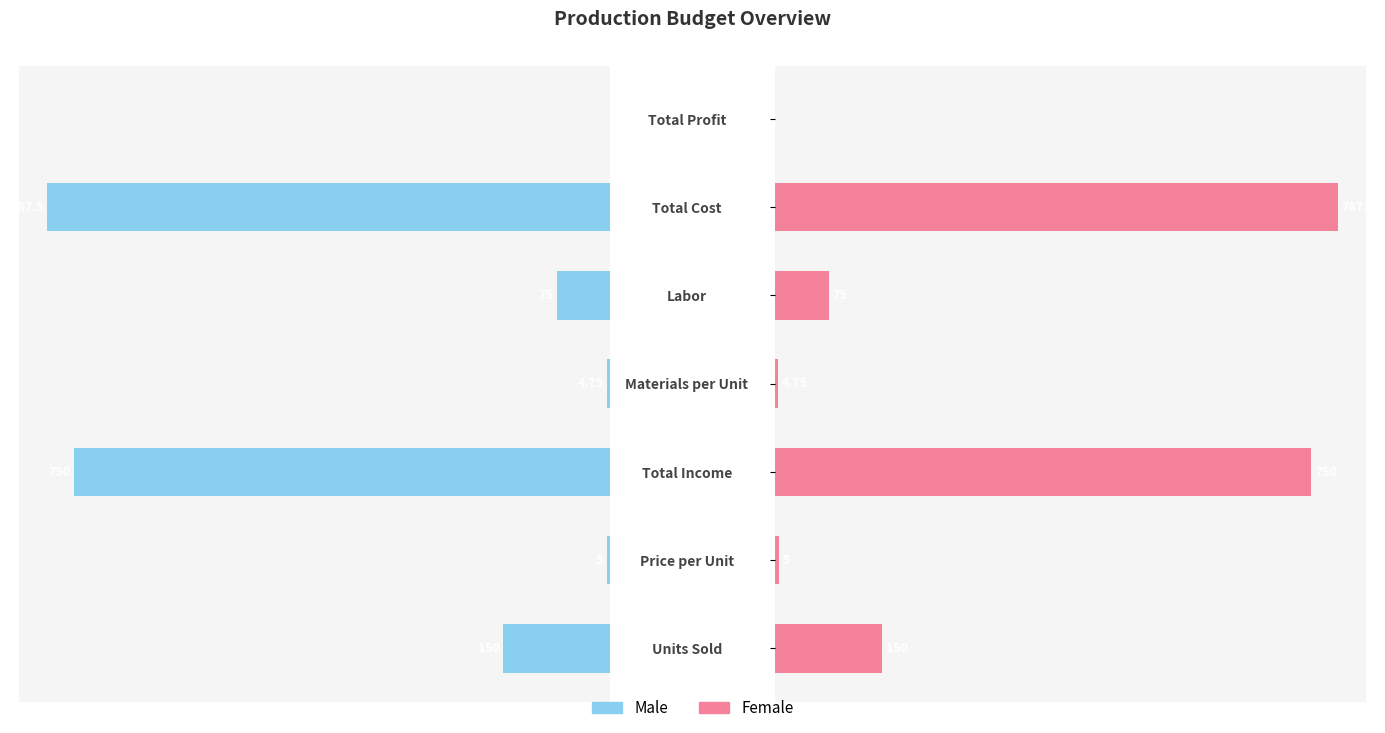

Reading right to left, list all the values displayed in this chart.

Male: 0.0	787.5	75.0	4.8	750.0	5.0	150.0
Female: 0.0	787.5	75.0	4.8	750.0	5.0	150.0